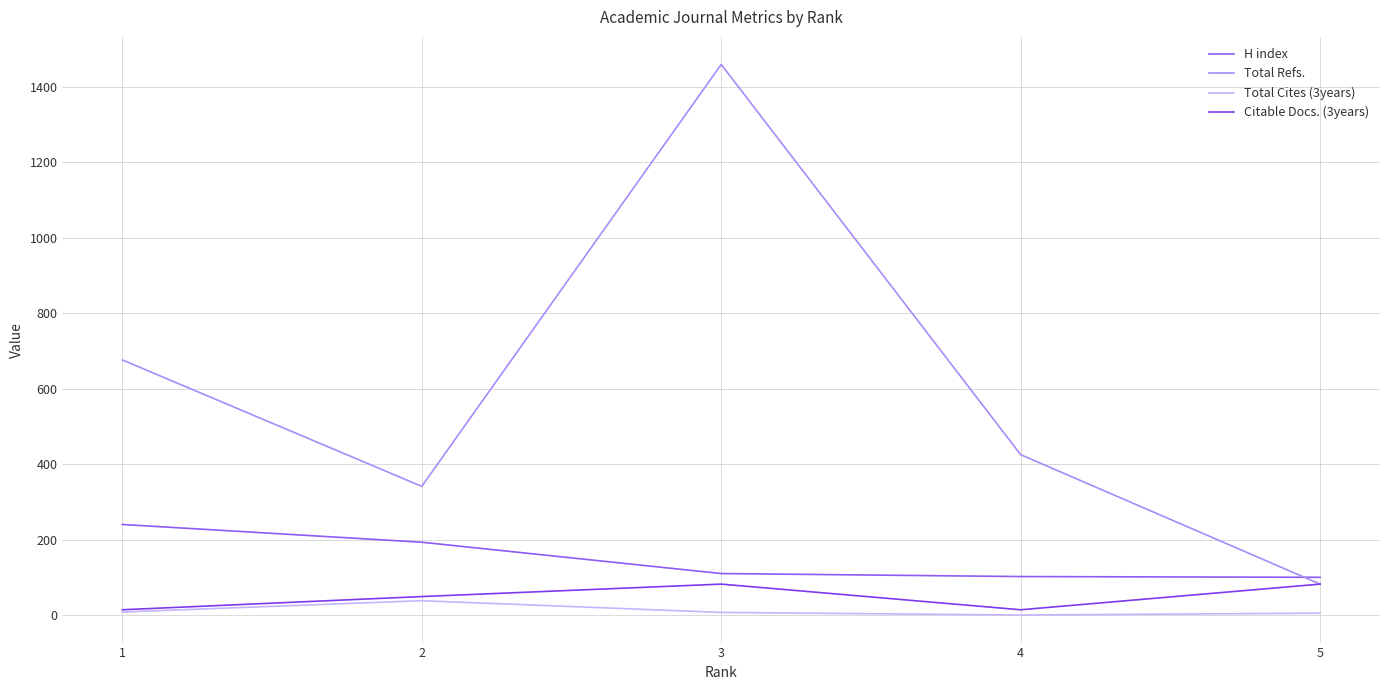

What is the difference between the maximum and second lowest values in the Citable Docs. (3years) series?

68